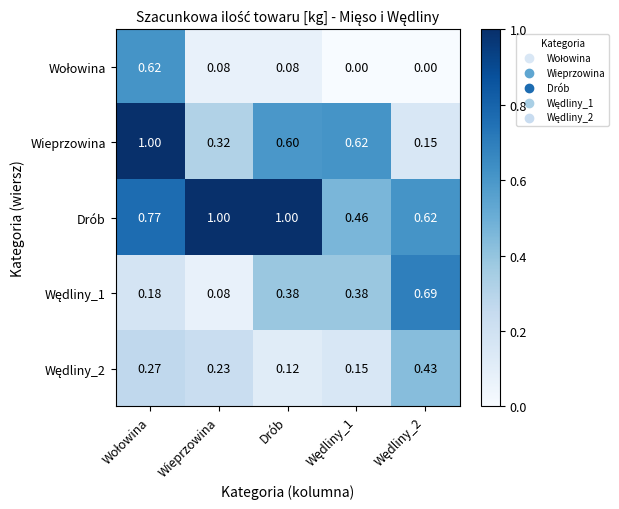

Count the number of categories in the chart.

5